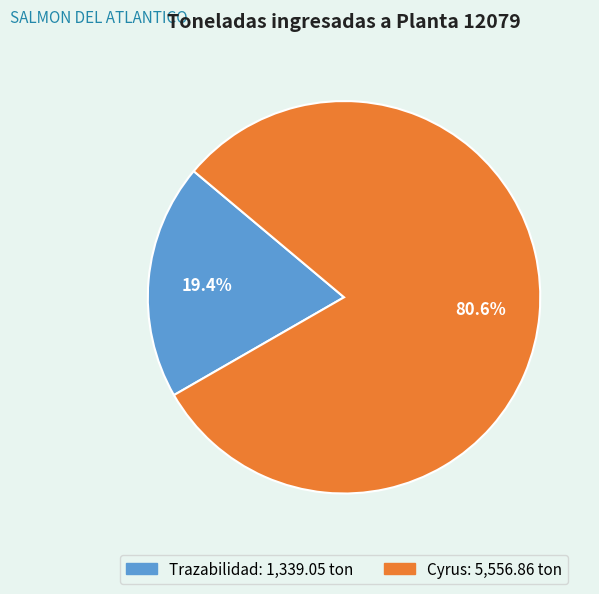

What portion of the pie excludes Cyrus?

19.4%